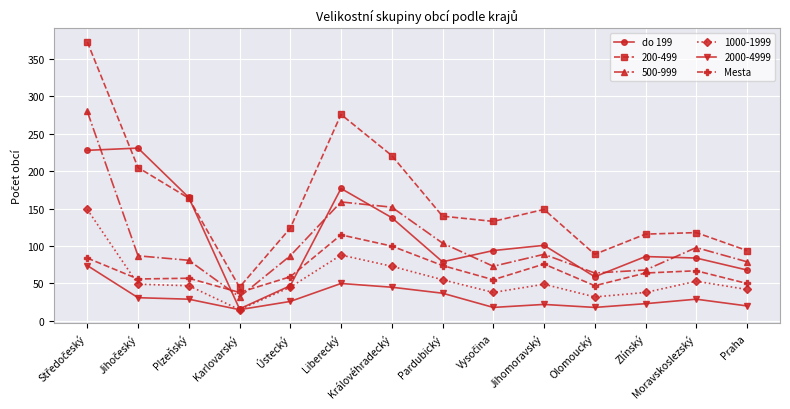

What is the label of the 8th point from the left?

Pardubický